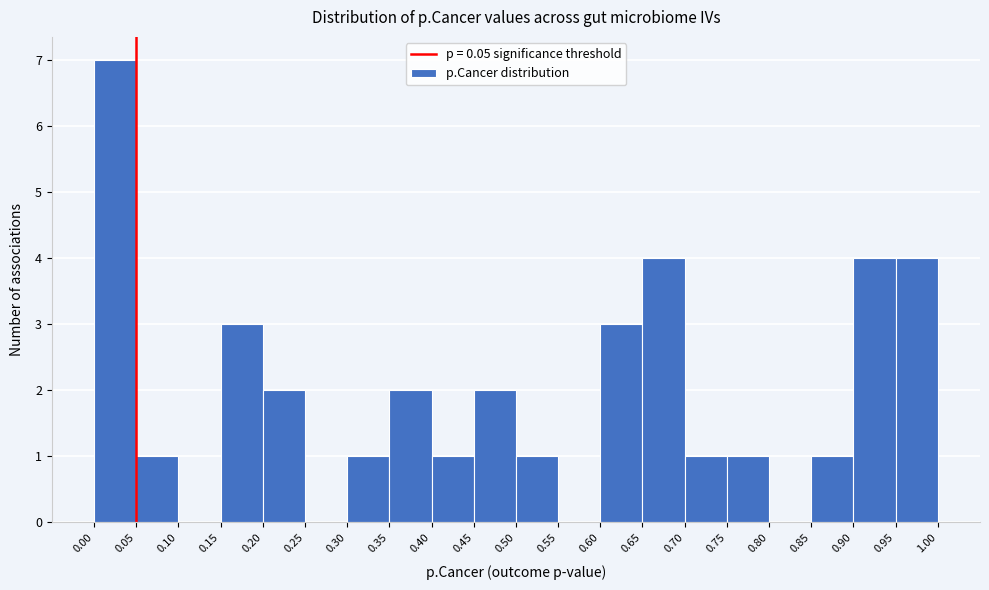

How tall is the bar that spans 0.70 to 0.75 on the x-axis? The values are not printed on the chart, so give them approximately, as read against the axis.

1